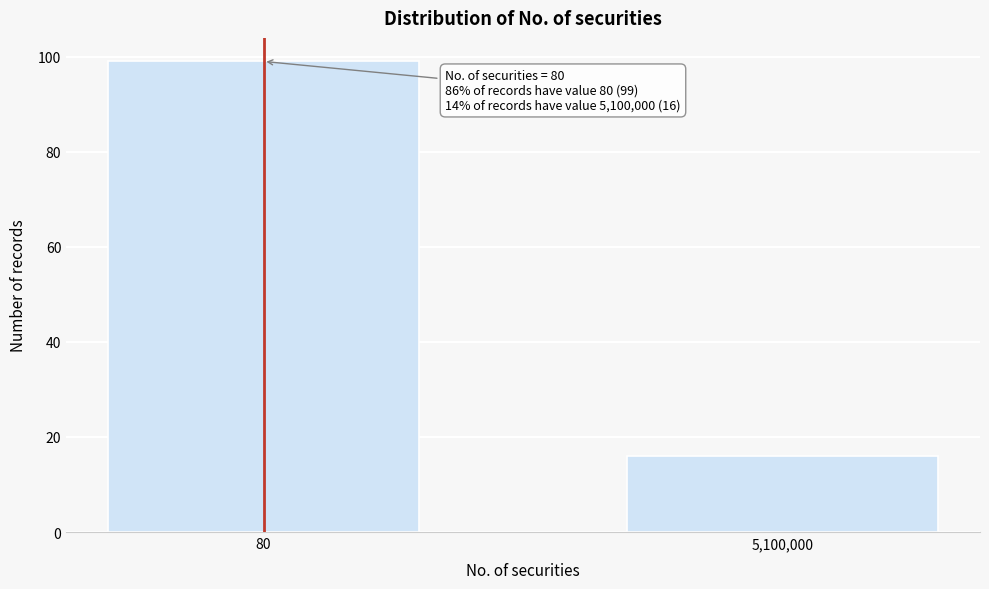

Reading left to right, extract all data points from this chart.

99	16